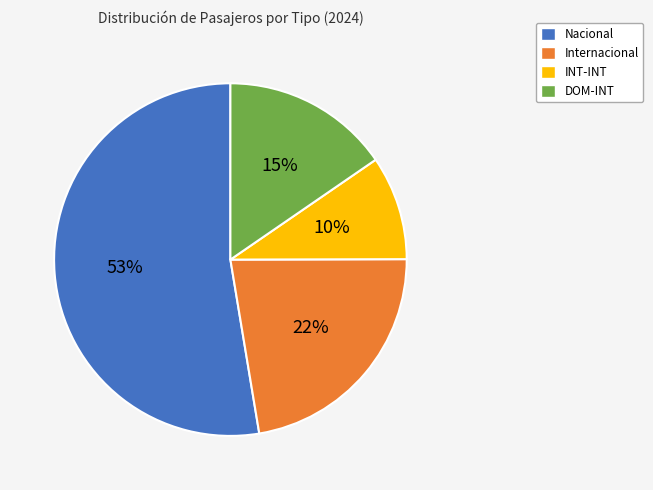

To the nearest percent, what is the average slice percentage?

25%